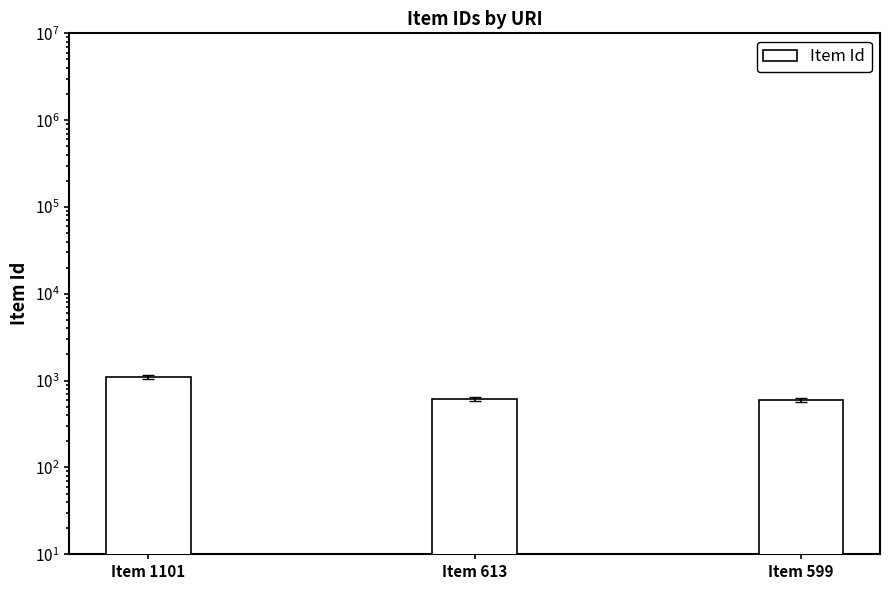

Are the bars horizontal?

No